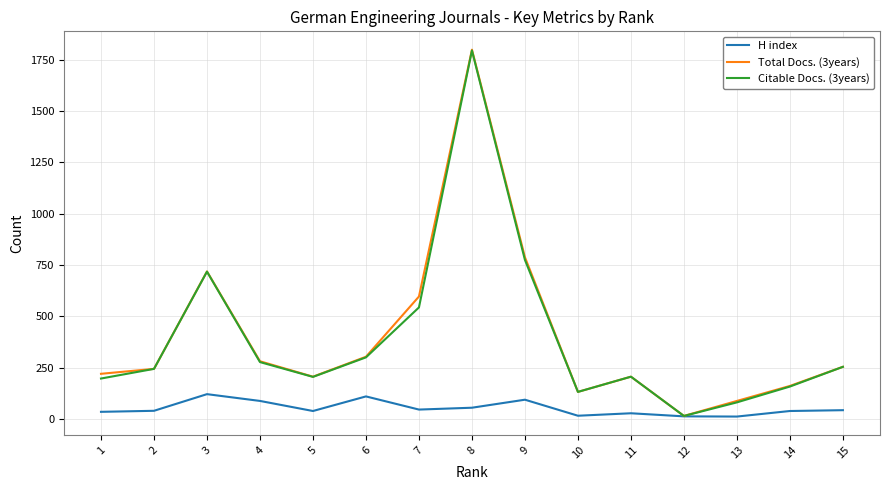

How many categories are shown in the chart?

15